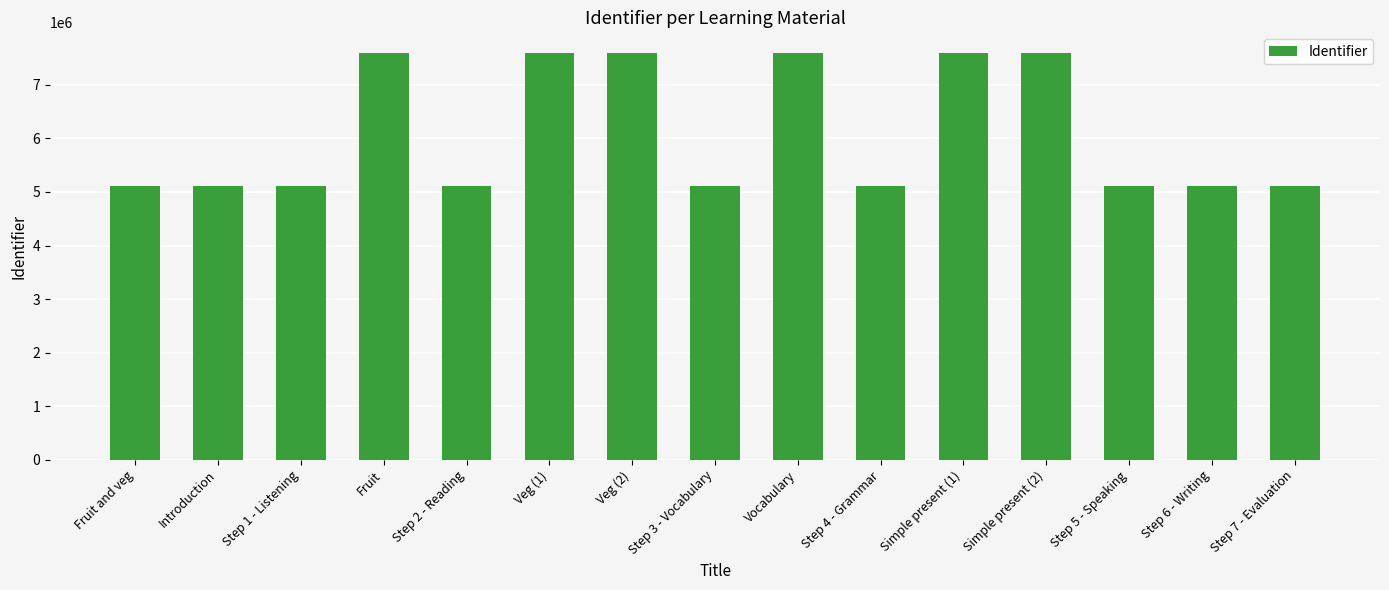

What is the difference between the values at Veg (2) and Vocabulary?

1